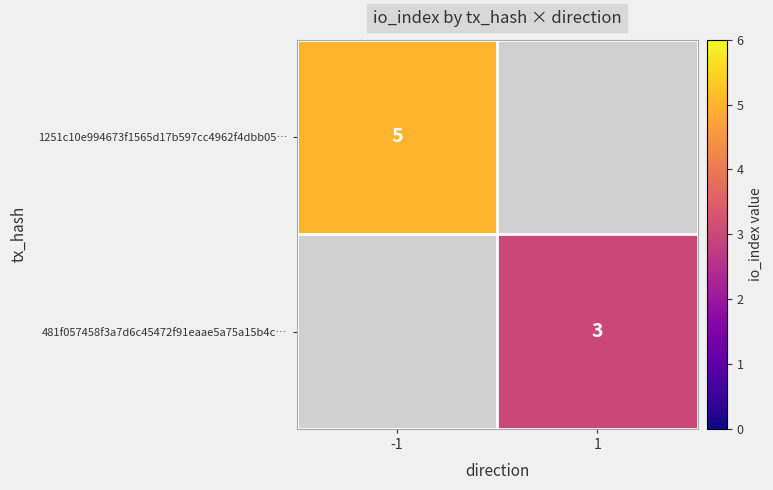

Is it true that 481f057458f3a7d6c45472f91eaae5a75a15b4c… equals 1 at 1?

False